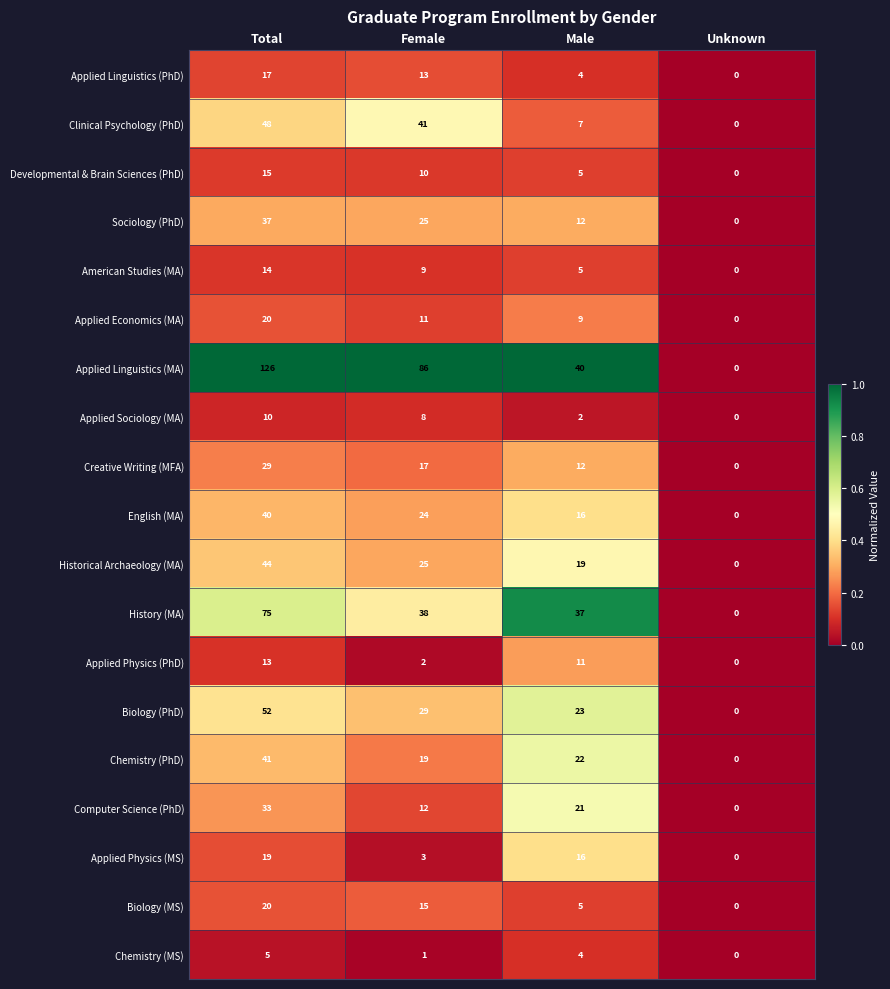

Where does the Developmental & Brain Sciences (PhD) series first go above 10?

Total